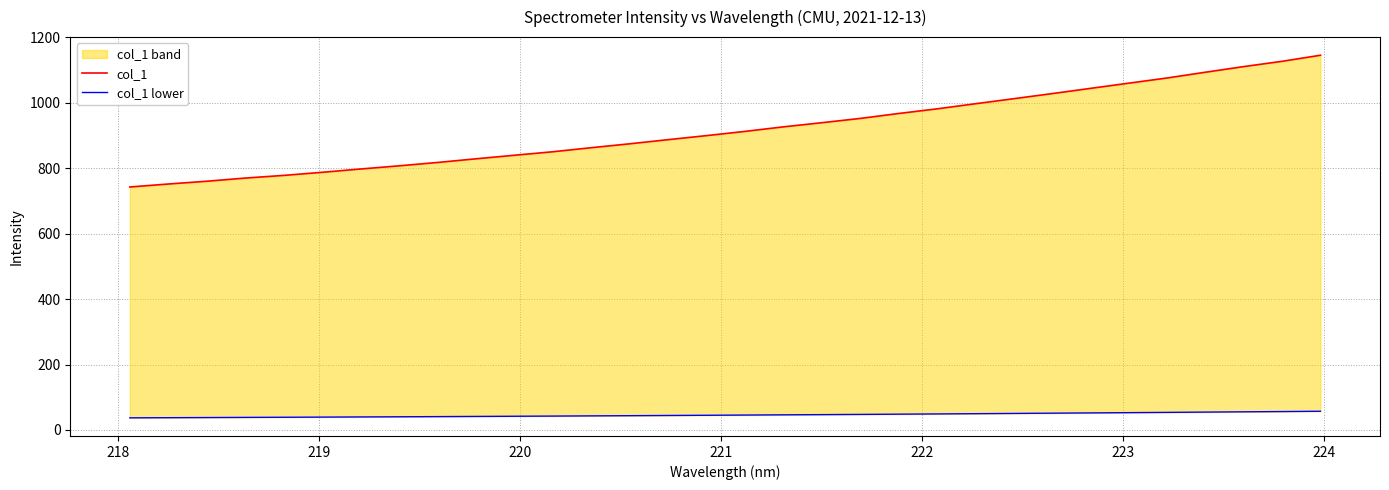

True or false: col_1 and col_1 lower cross at least once.

False